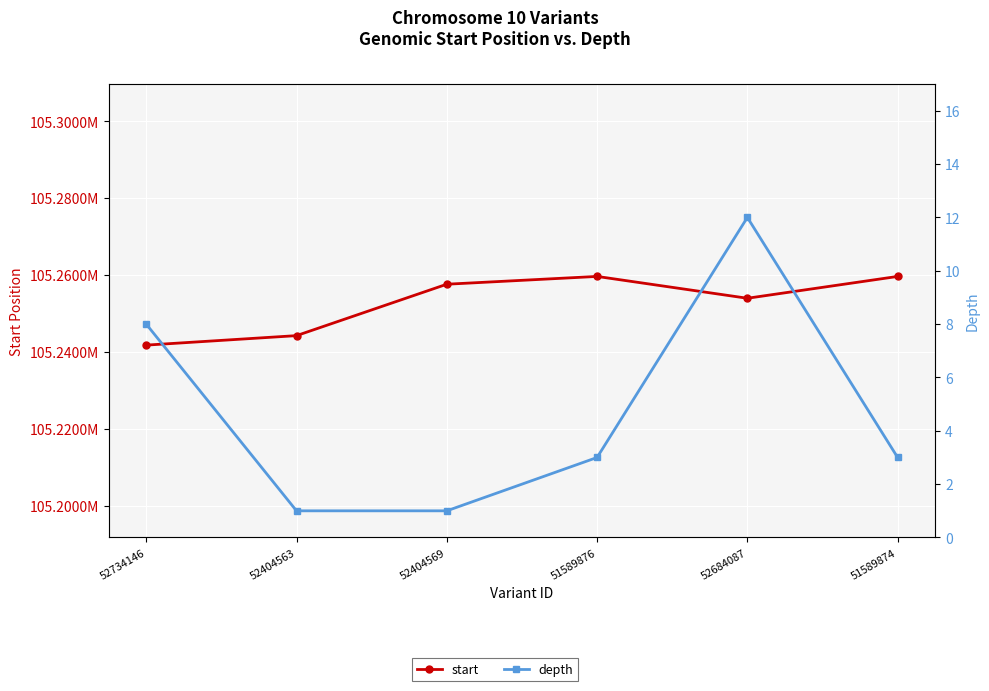

At which category is the sum across all series the highest?

51589876